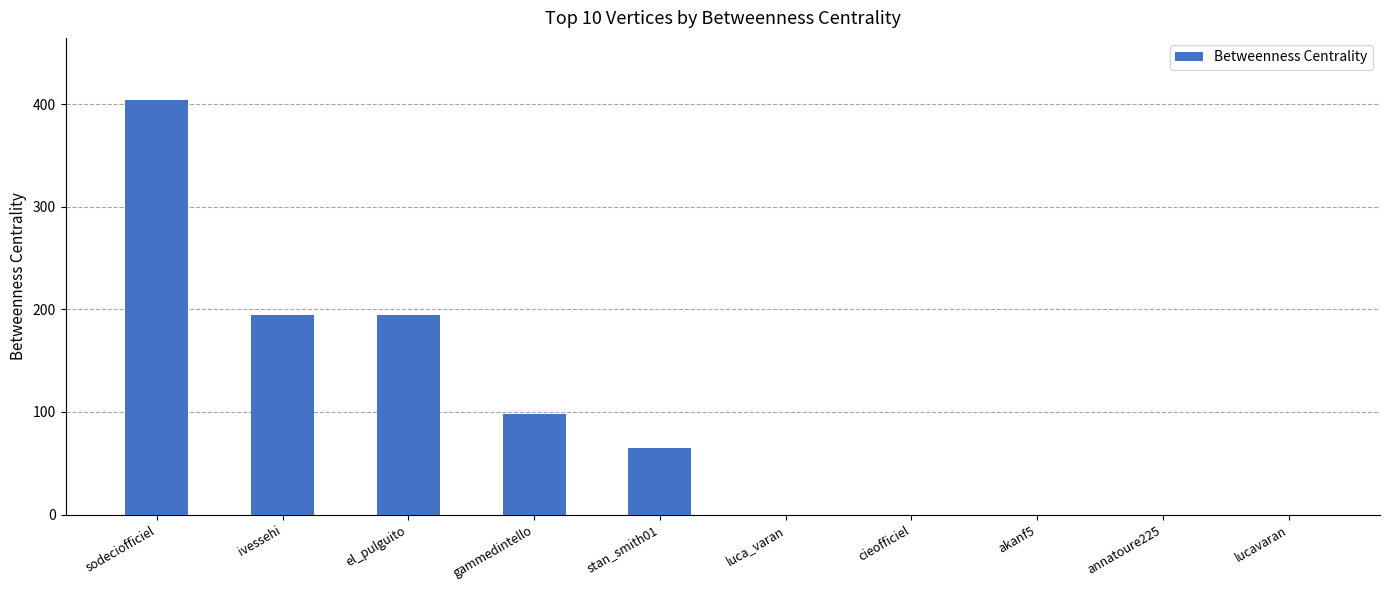

The chart shows a value of -192.7 at lucavaran. True or false?

False